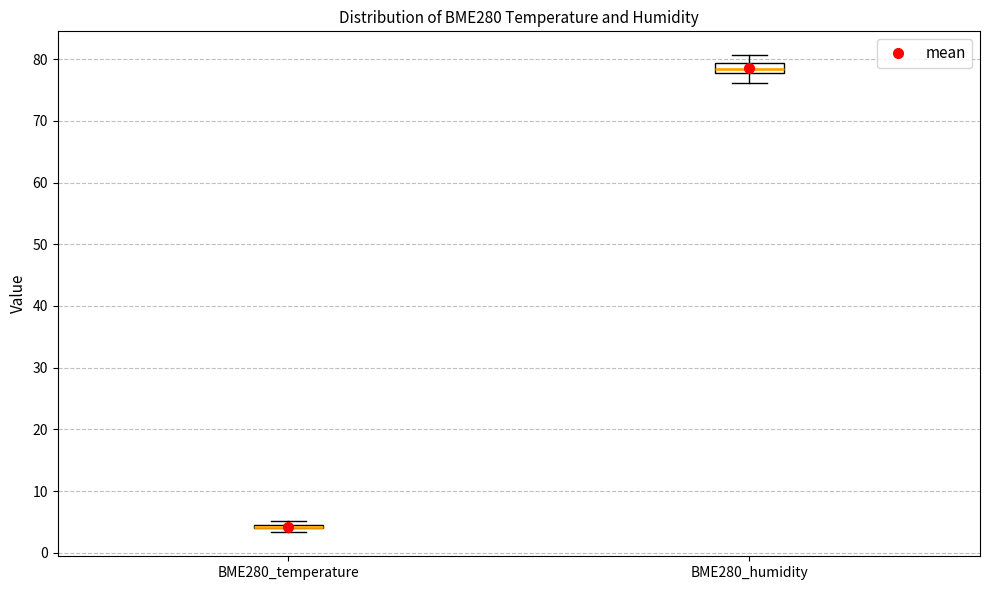

Where is the upper edge of the box for BME280_humidity on the y-axis? The values are not printed on the chart, so give them approximately, as read against the axis.

79